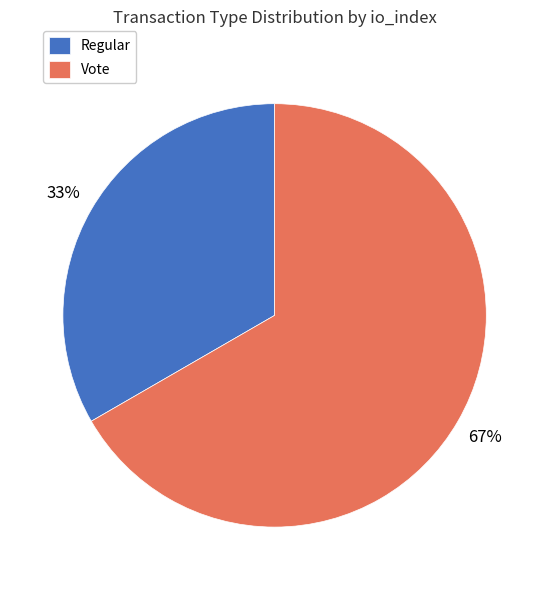

How many segments does this pie chart have?

2